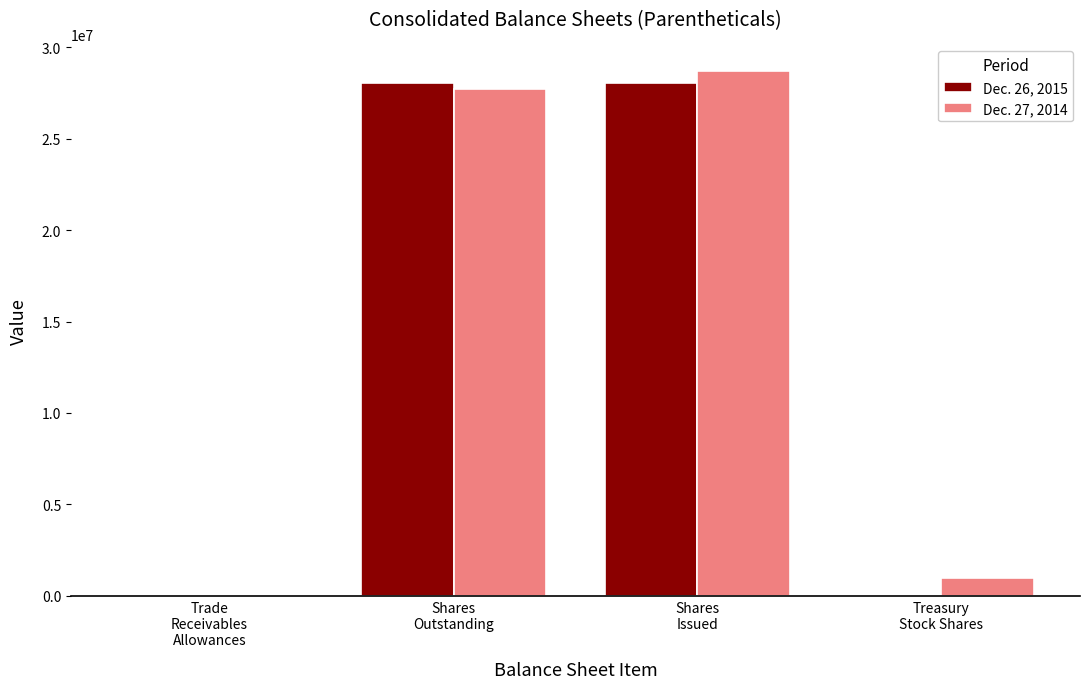

What is the difference between the maximum and minimum values in the Dec. 26, 2015 series?

28058513